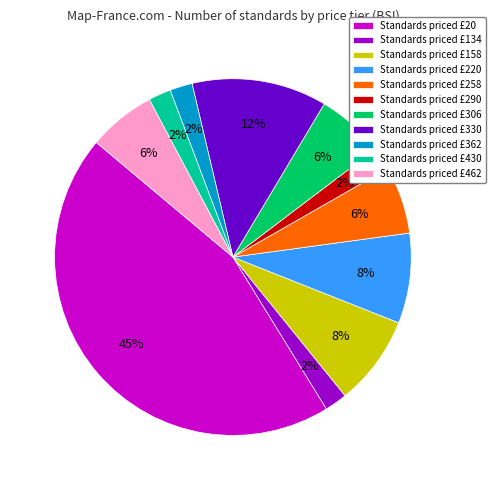

To the nearest percent, what is the average slice percentage?

9%